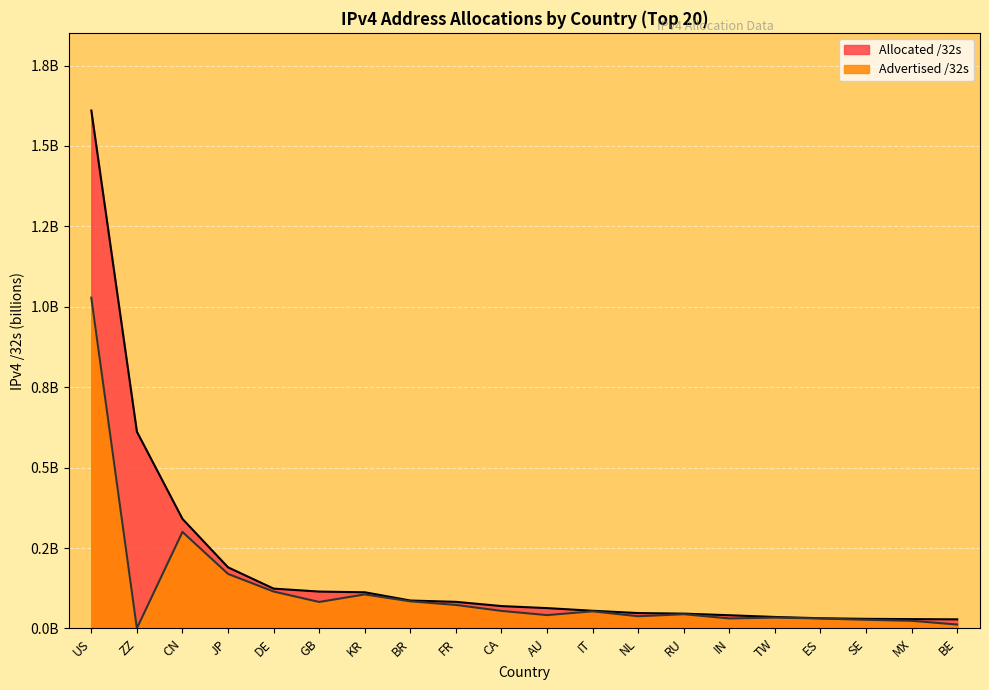

Between SE and FR, which is larger?

FR